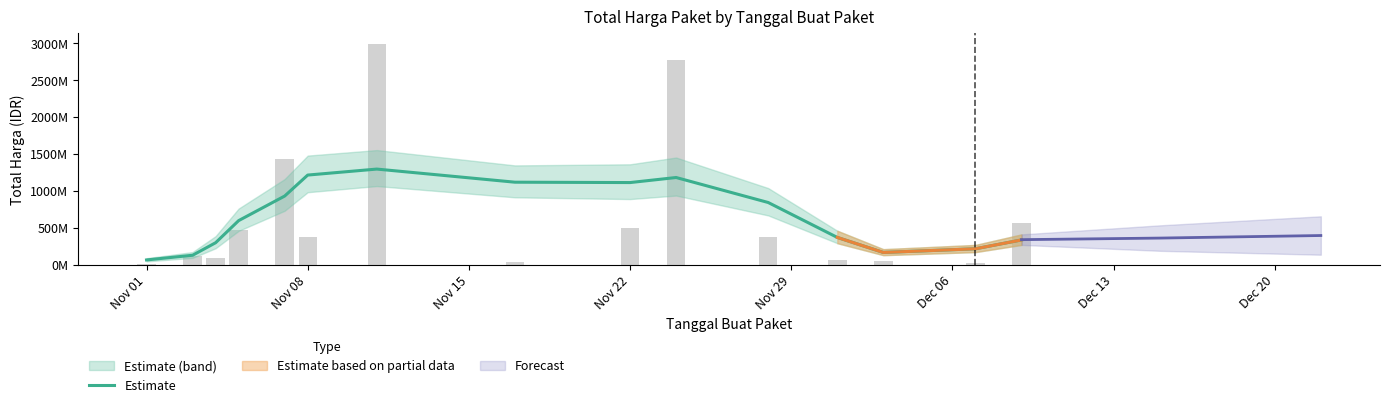

Is it true that the value at 13 is 307233895.2?

False